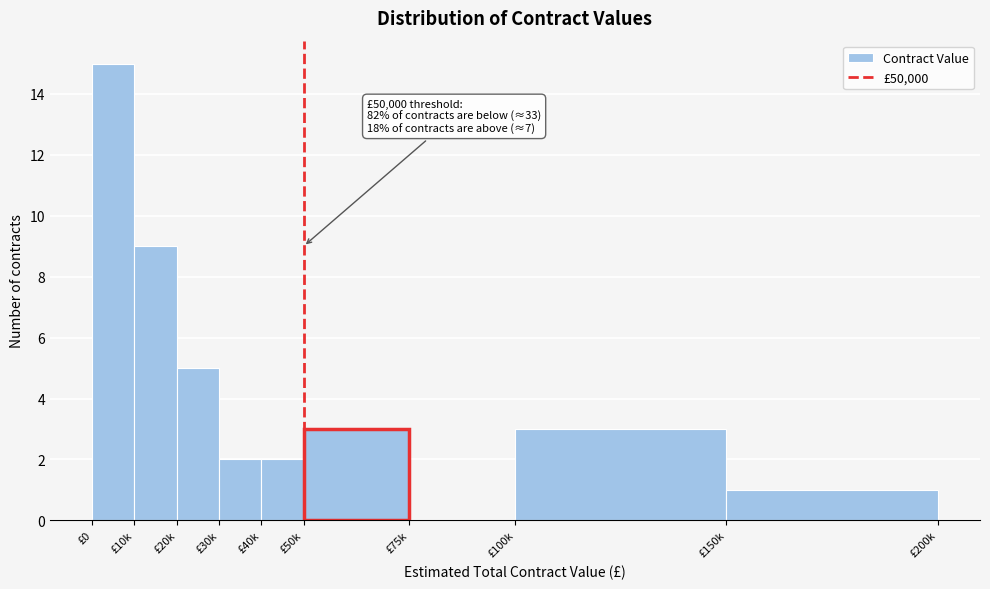

Reading right to left, what are all the values shown in this chart?

£150k=1	£100k=3	£75k=0	£50k=3	£40k=2	£30k=2	£20k=5	£10k=9	£0=15